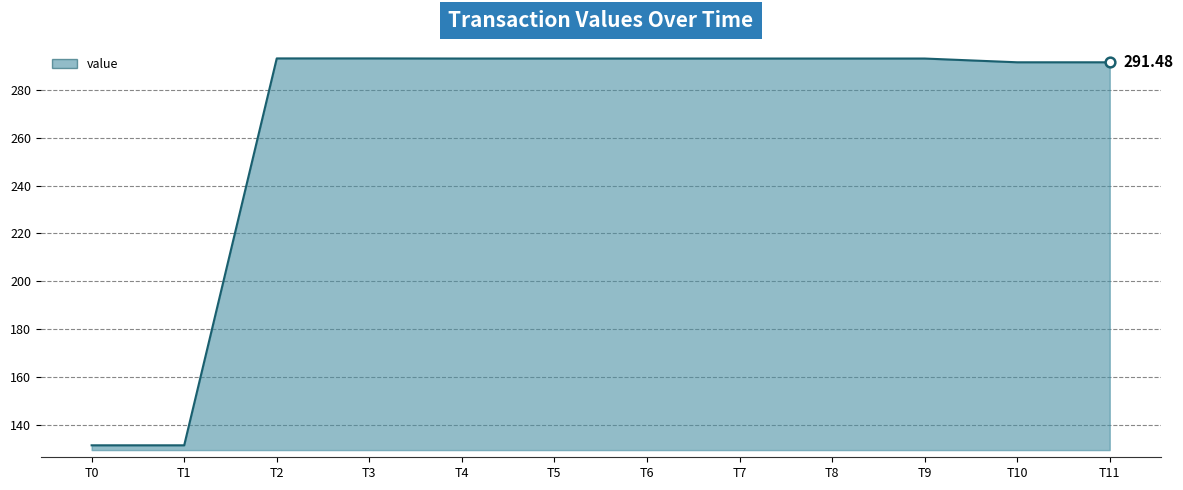

What is the difference between the maximum and second lowest values?

161.6